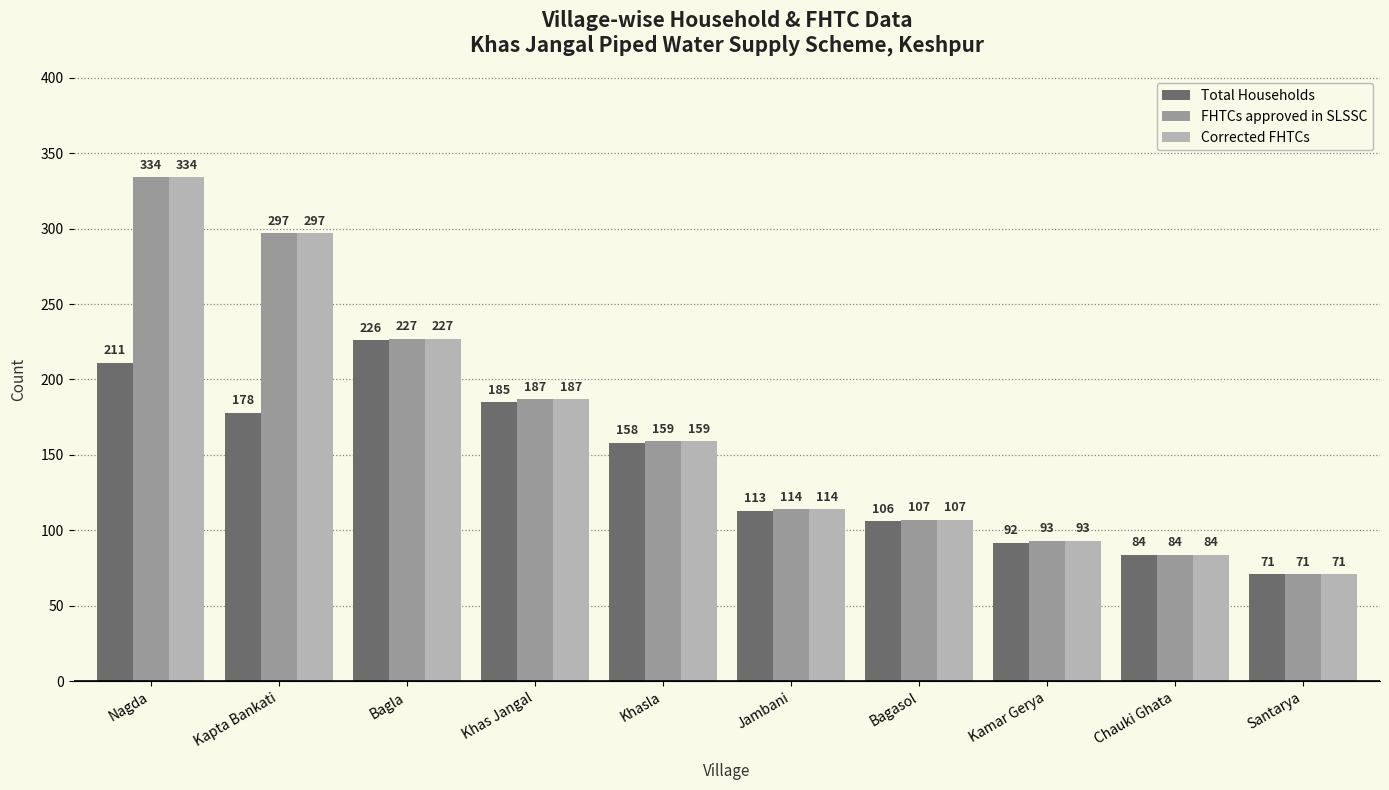

Reading left to right, transcribe all the data shown in this chart.

Total Households: Nagda=211	Kapta Bankati=178	Bagla=226	Khas Jangal=185	Khasla=158	Jambani=113	Bagasol=106	Kamar Gerya=92	Chauki Ghata=84	Santarya=71
FHTCs approved in SLSSC: Nagda=334	Kapta Bankati=297	Bagla=227	Khas Jangal=187	Khasla=159	Jambani=114	Bagasol=107	Kamar Gerya=93	Chauki Ghata=84	Santarya=71
Corrected FHTCs: Nagda=334	Kapta Bankati=297	Bagla=227	Khas Jangal=187	Khasla=159	Jambani=114	Bagasol=107	Kamar Gerya=93	Chauki Ghata=84	Santarya=71